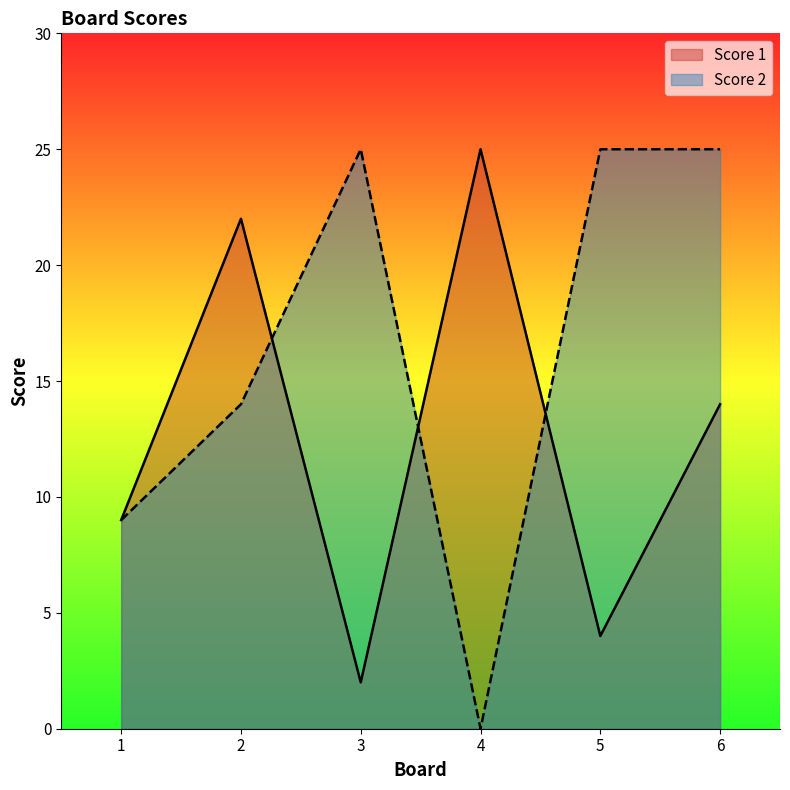

At how many categories does at least one series exceed 12?

5